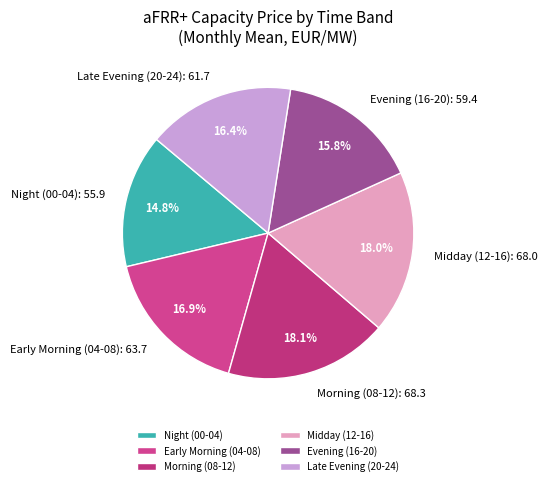

How many slices are in this pie chart?

6